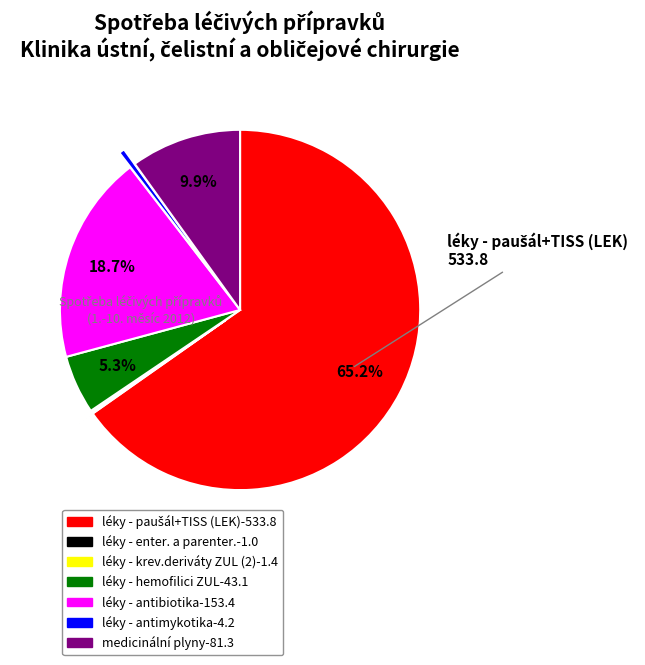

Is there a majority slice in this chart?

Yes